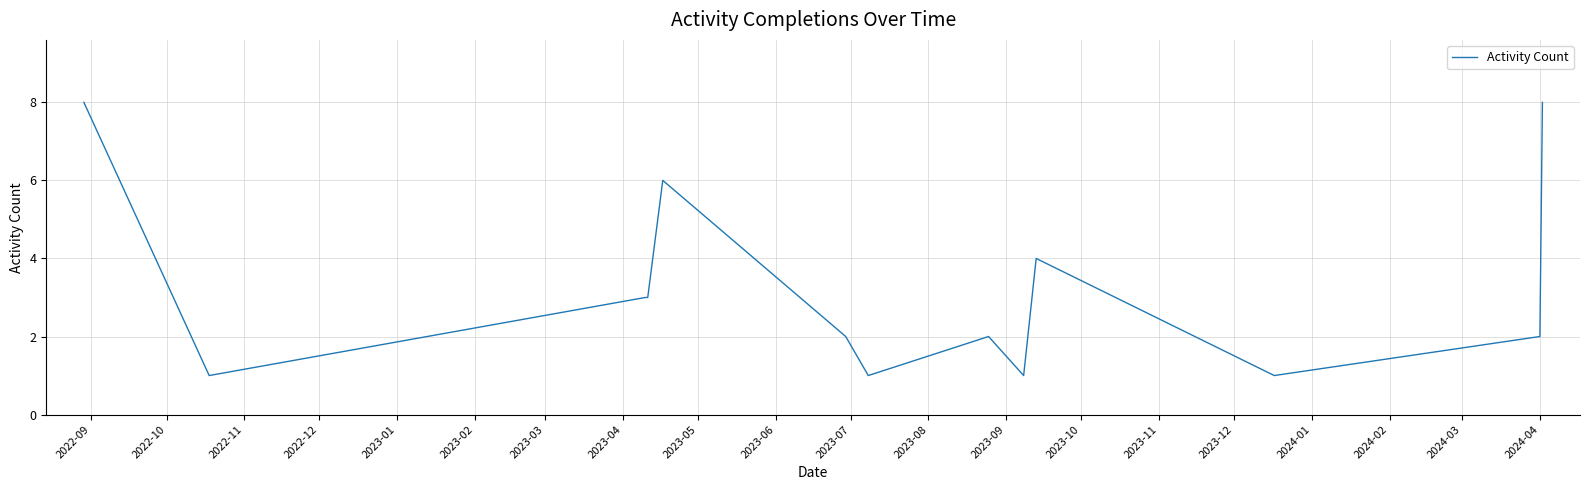

What is the greatest value displayed?

8